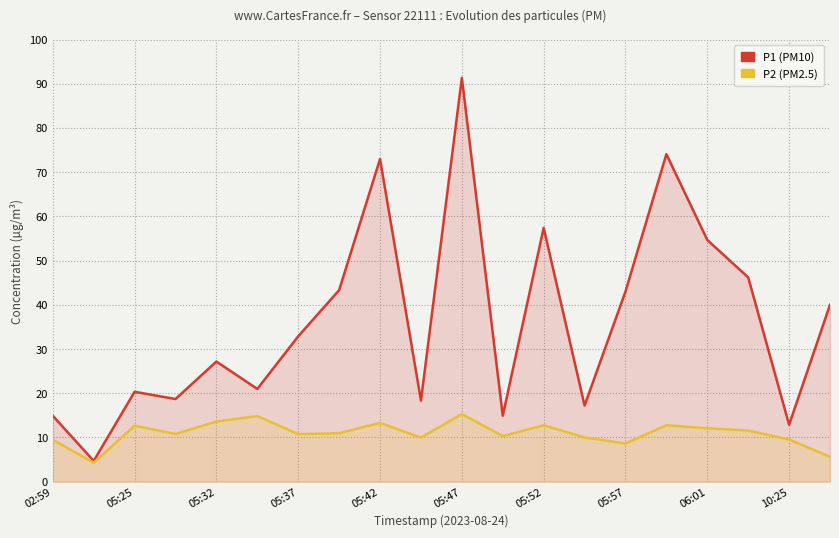

Does the chart display data point markers on the line(s)?

No